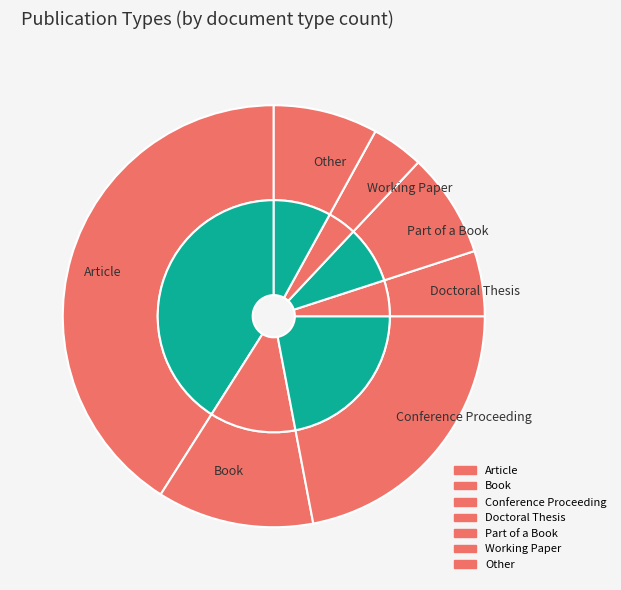

To the nearest percent, what portion does Working Paper represent?

4%